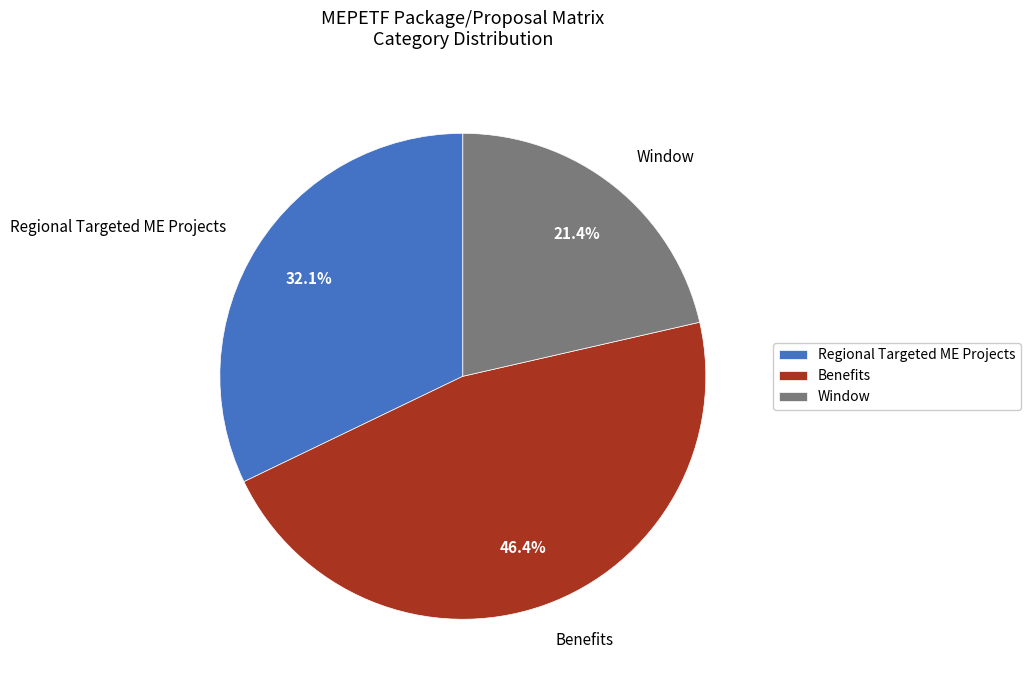

To the nearest percent, what is the difference between the largest and smallest slice percentages?

25%